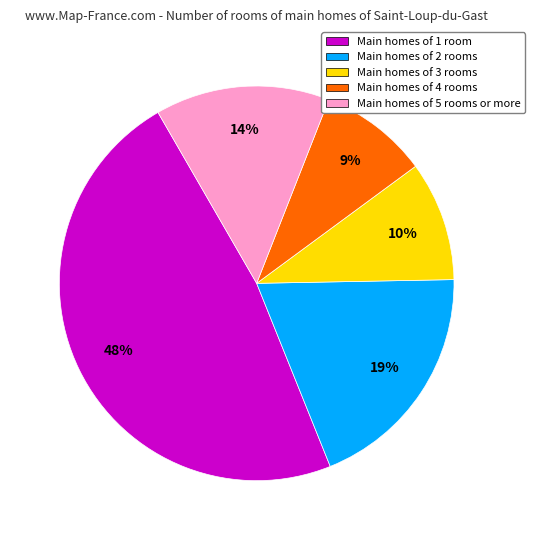

To the nearest percent, what portion does Main homes of 2 rooms represent?

19%